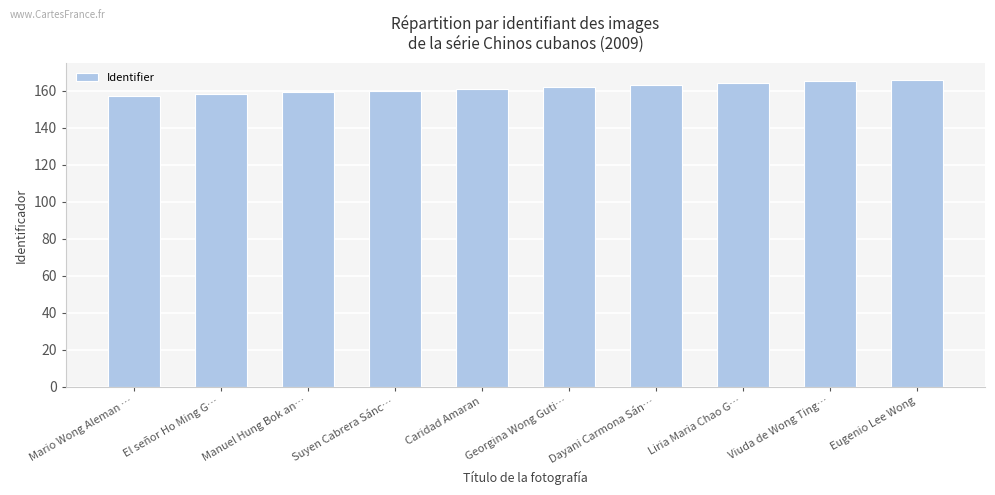

What is the approximate value at Georgina Wong Guti…?

162